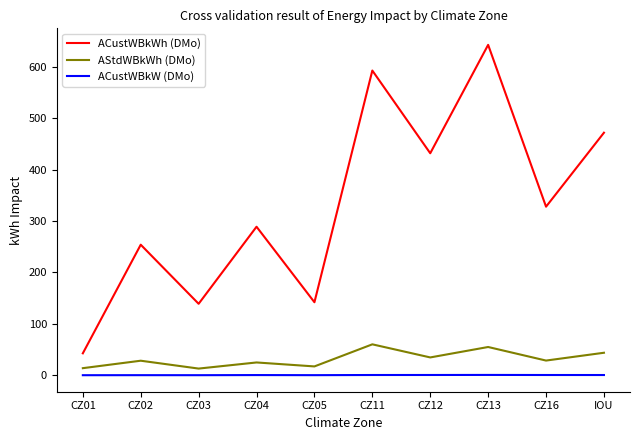

The value of ACustWBkWh (DMo) at CZ16 is 522.4. True or false?

False